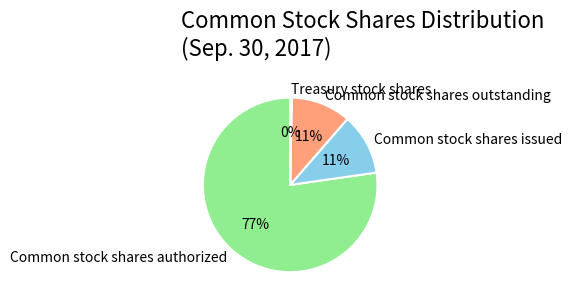

To the nearest percent, what is the average slice percentage?

25%